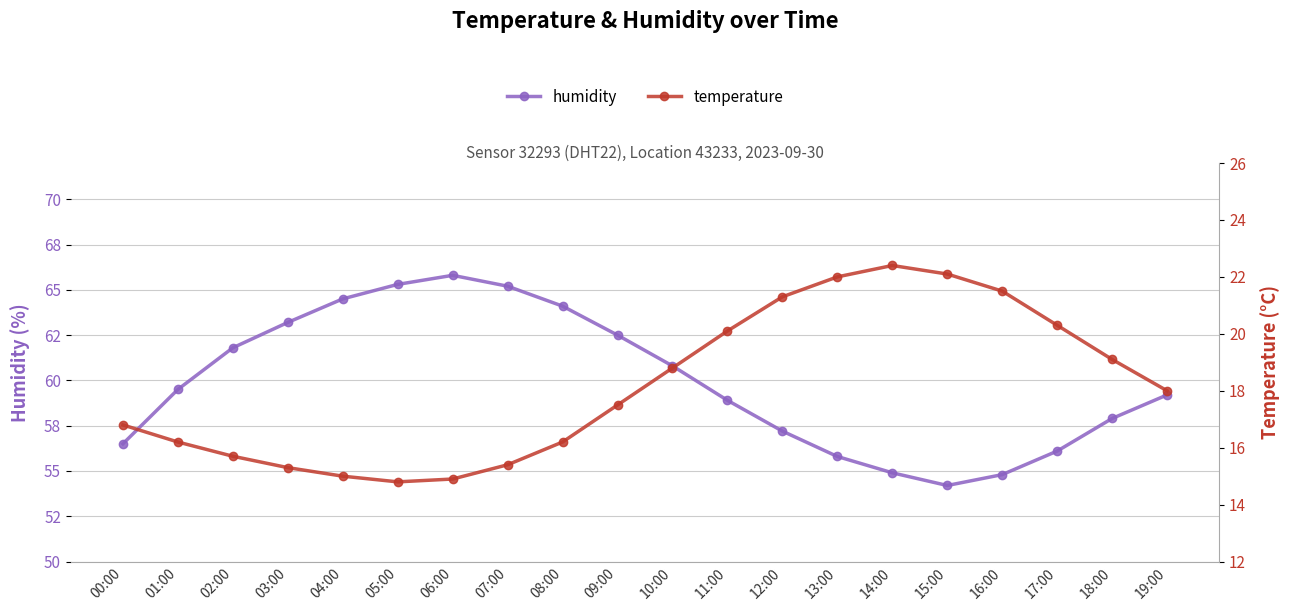

What is the minimum value shown in the chart?

14.8